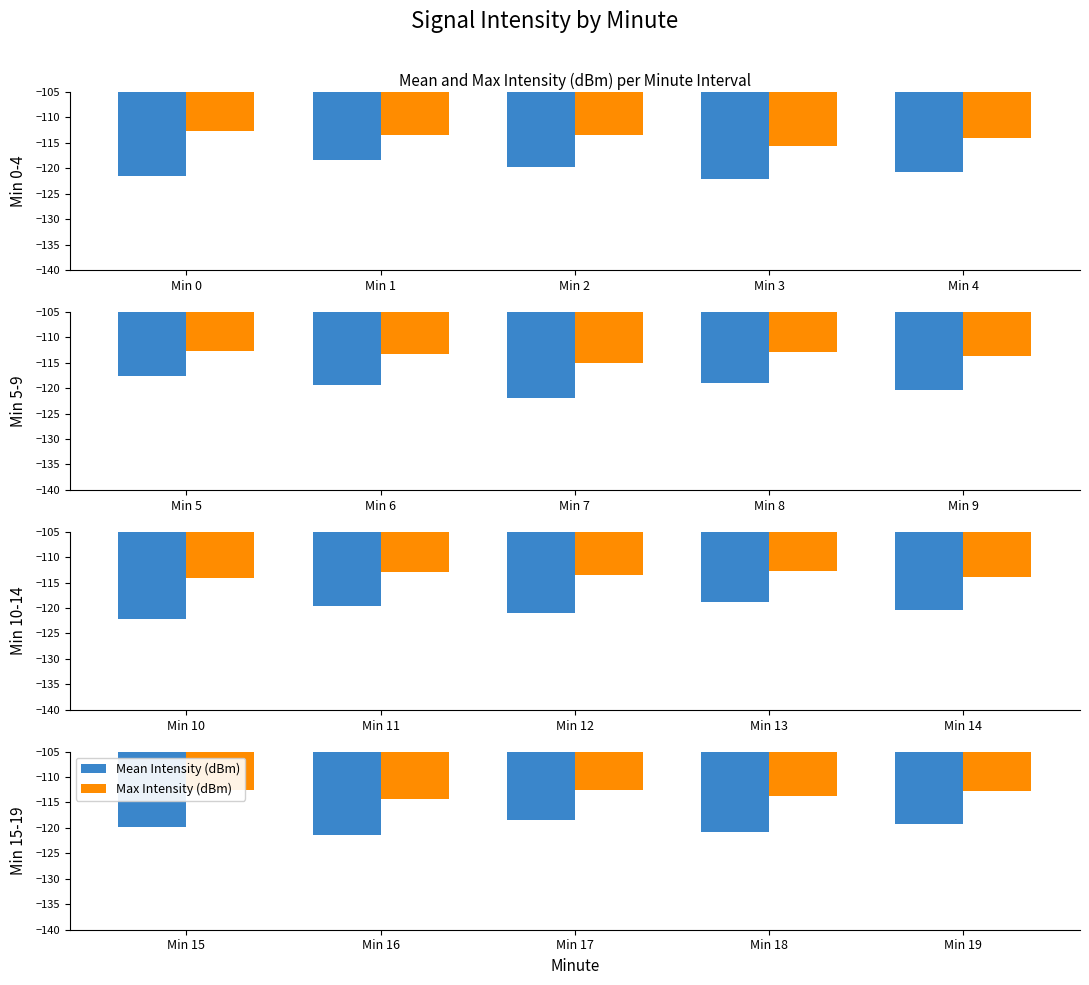

Rank the series at Min 15 from highest to lowest value.

Max Intensity (dBm), Mean Intensity (dBm)